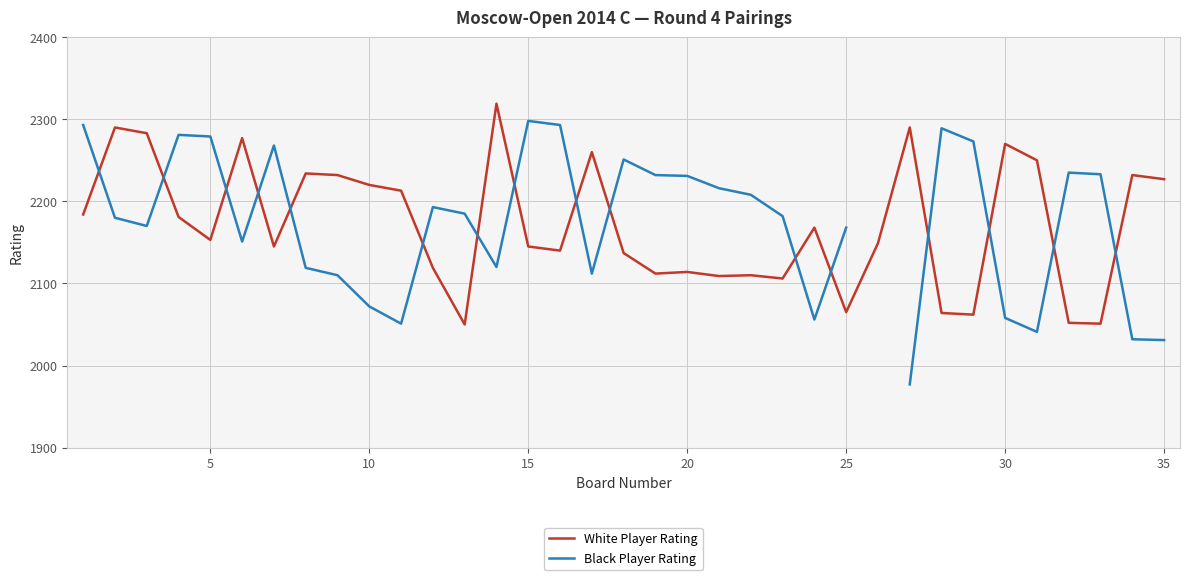

Does the chart display data point markers on the line(s)?

No